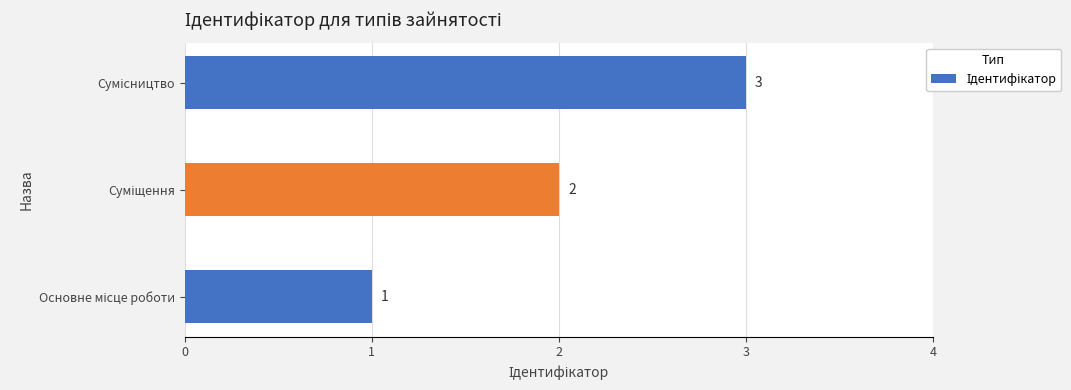

Count the values in the range 1 to 3.

3